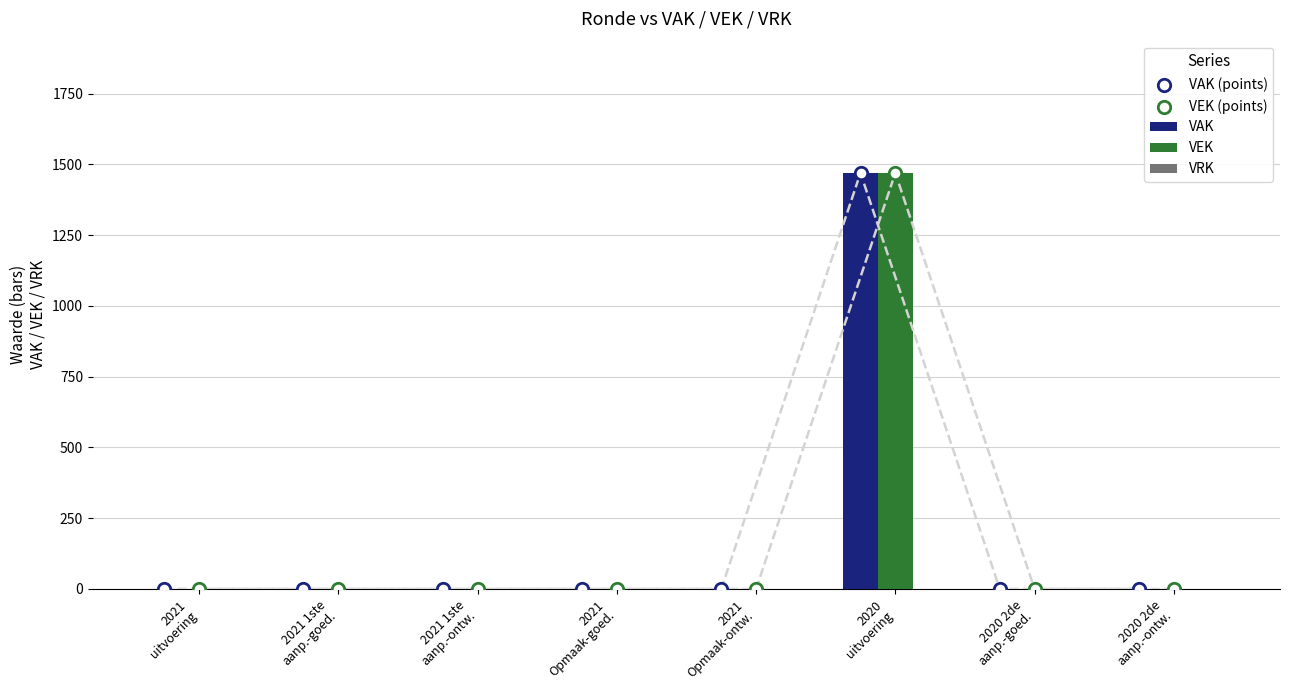

Which series has the widest spread of Y values?

VAK